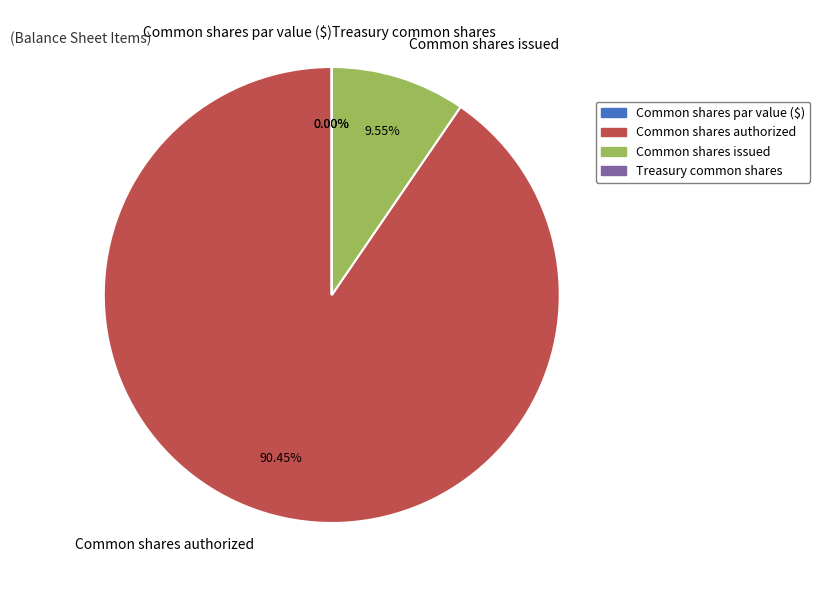

What is the change in value from Common shares authorized to Treasury common shares?

-199999402.0